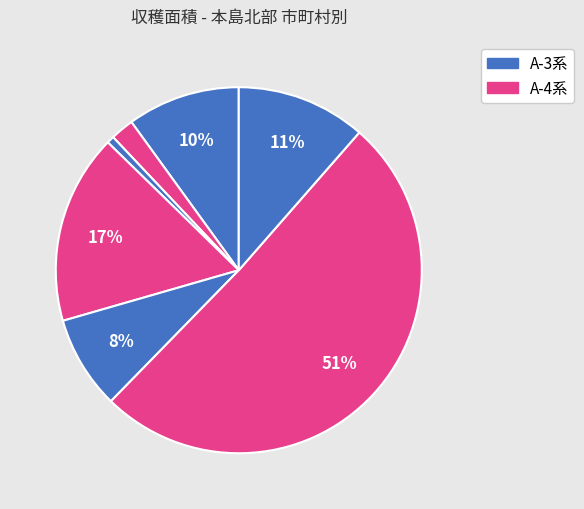

How many segments does this pie chart have?

7